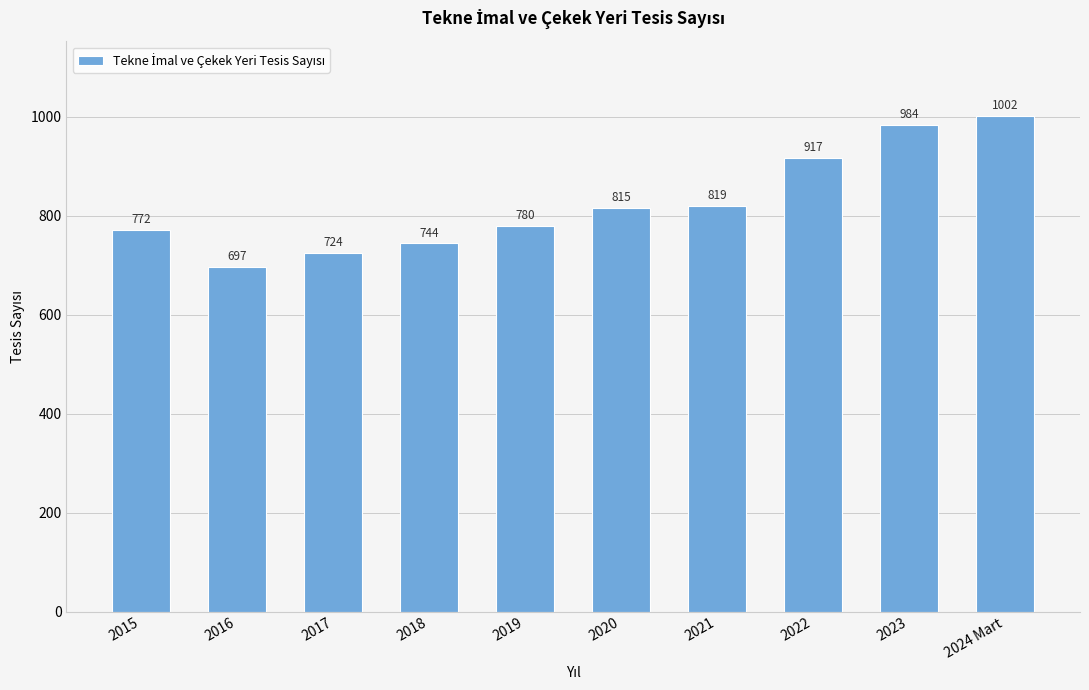

What is the change in value from 2017 to 2022?

+193